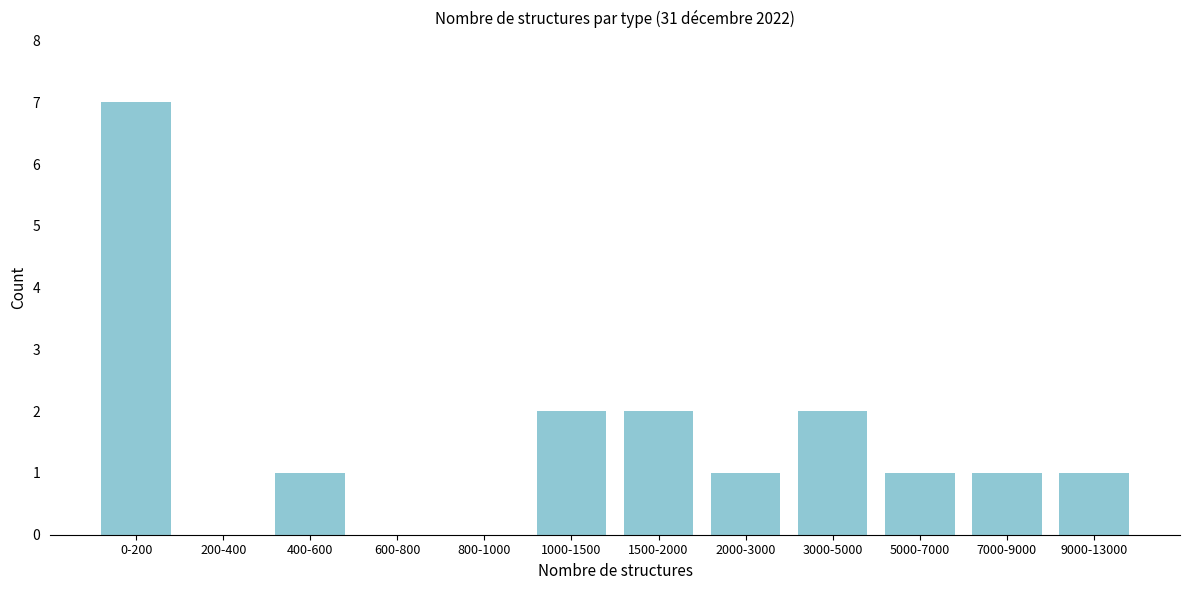

Reading left to right, transcribe all the data shown in this chart.

0-200=7	200-400=0	400-600=1	600-800=0	800-1000=0	1000-1500=2	1500-2000=2	2000-3000=1	3000-5000=2	5000-7000=1	7000-9000=1	9000-13000=1